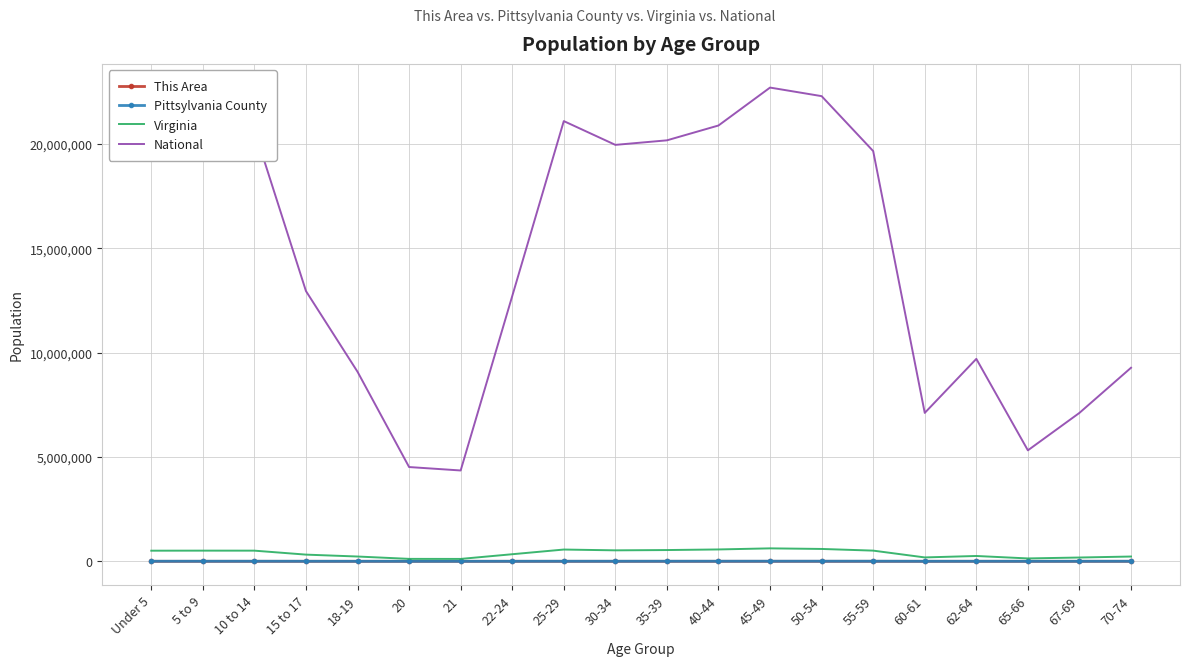

True or false: Pittsylvania County and This Area intersect in this chart.

False